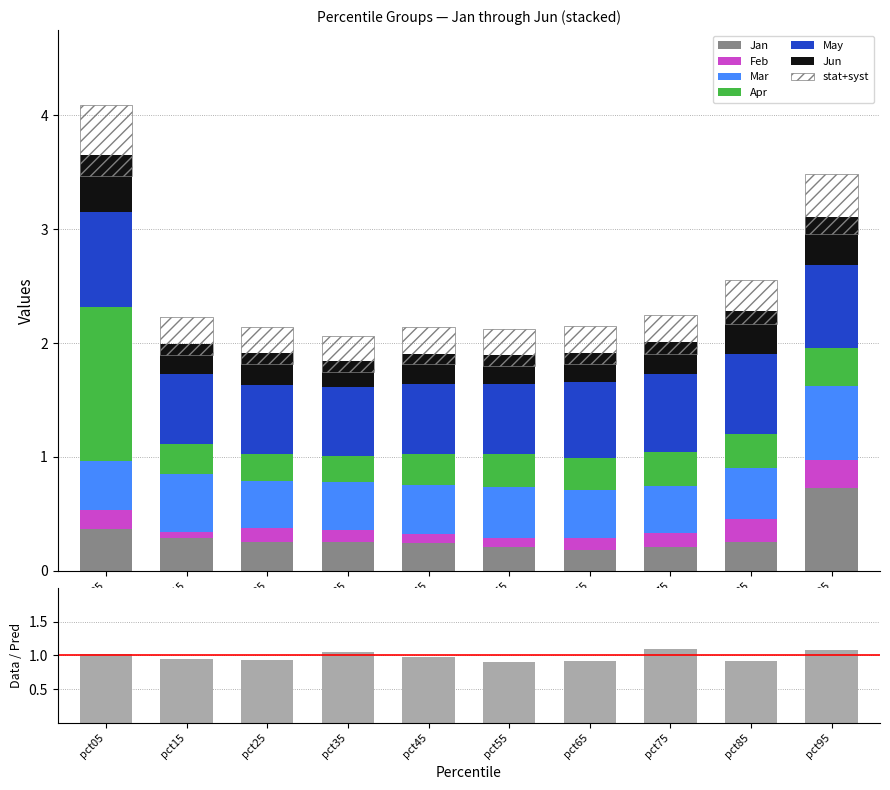

Where is Apr nearest to the value 0?

pct35